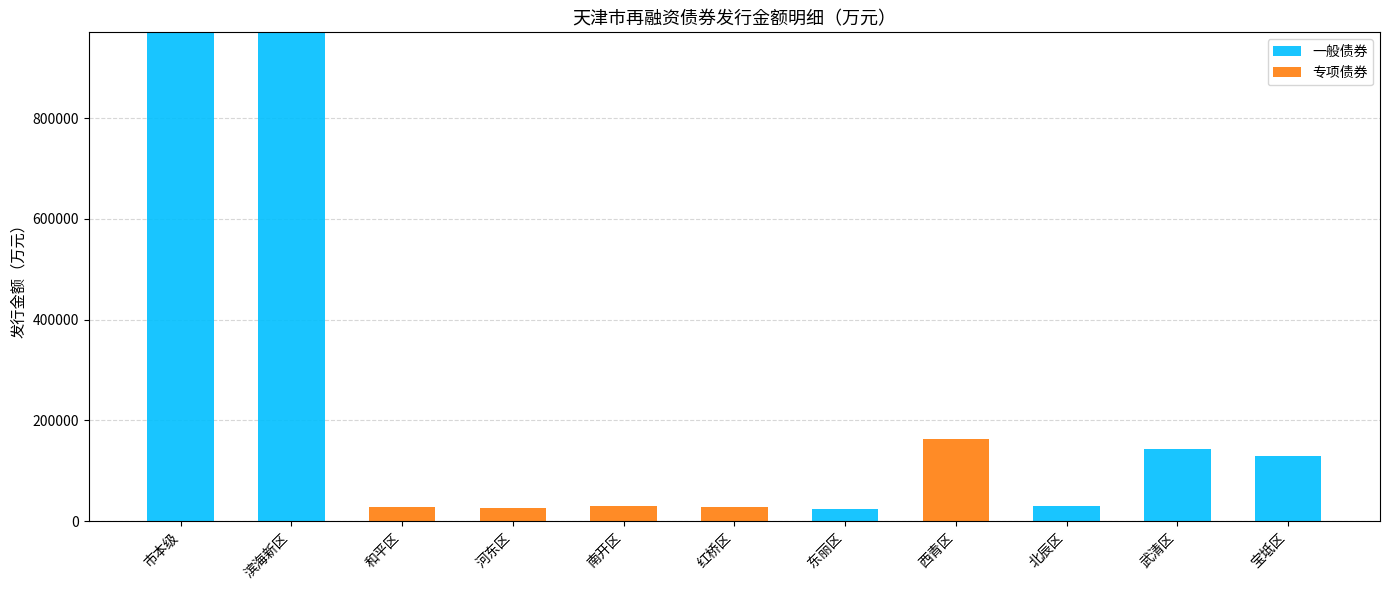

True or false: 一般债券 has a value of 128800 at 宝坻区.

True